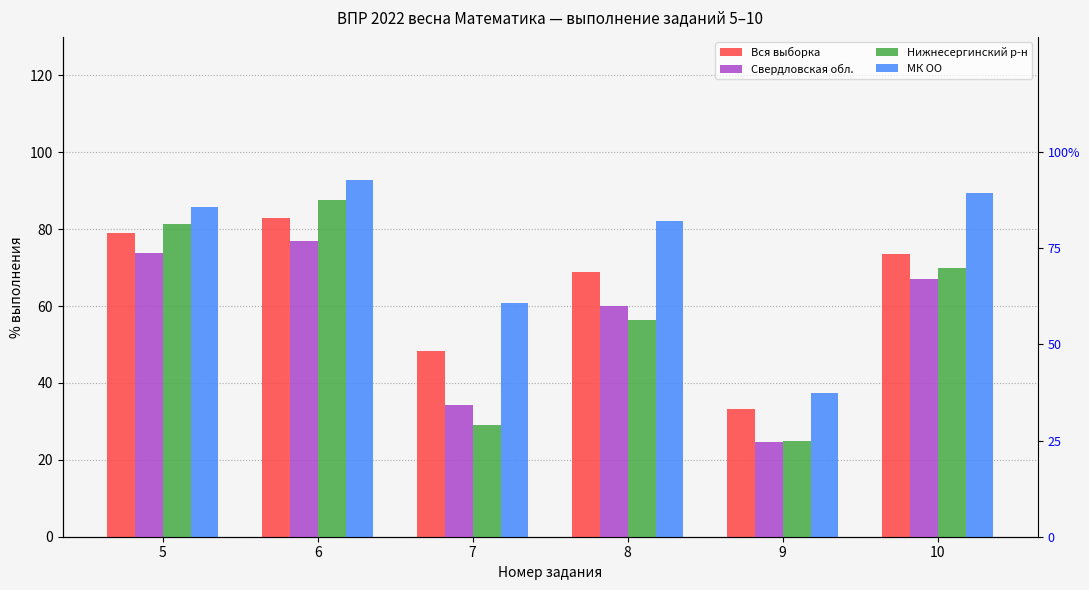

What is the total value across all series at 10?

299.6